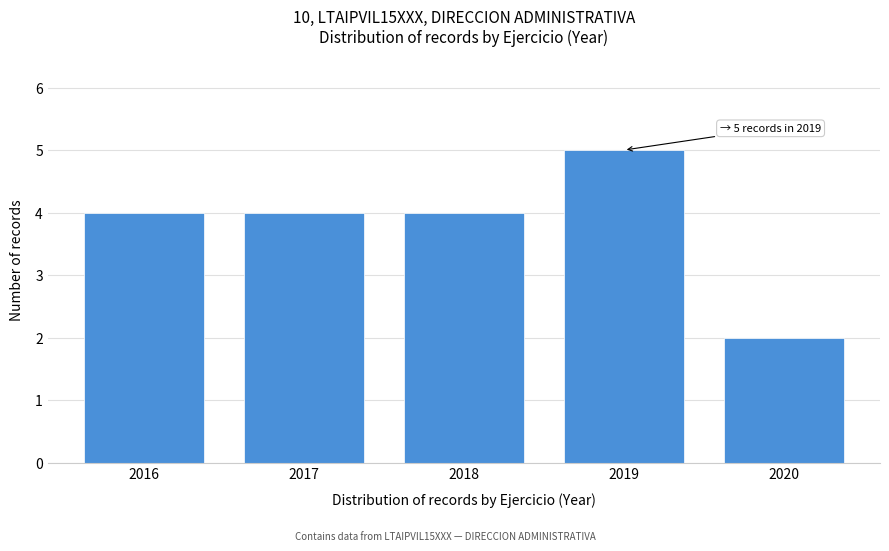

Reading left to right, transcribe all the data shown in this chart.

2016=4	2017=4	2018=4	2019=5	2020=2